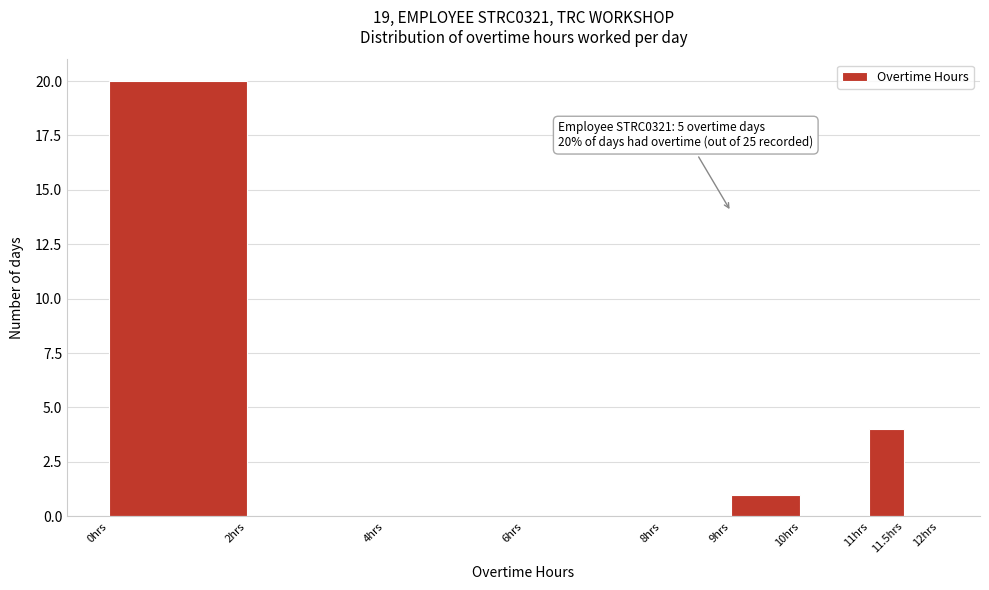

Over which range of the x-axis is the bar tallest?

0.0 to 2.0